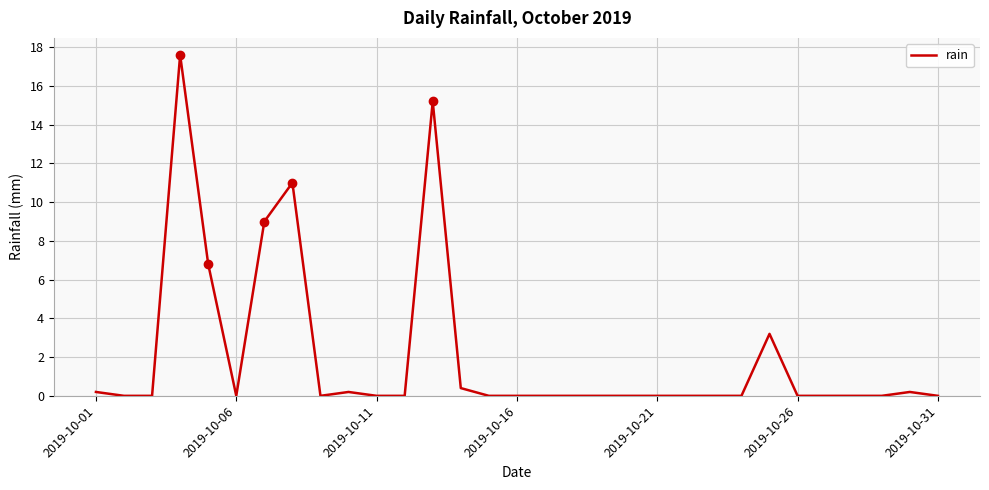

What is the difference between the maximum and minimum values?

17.6